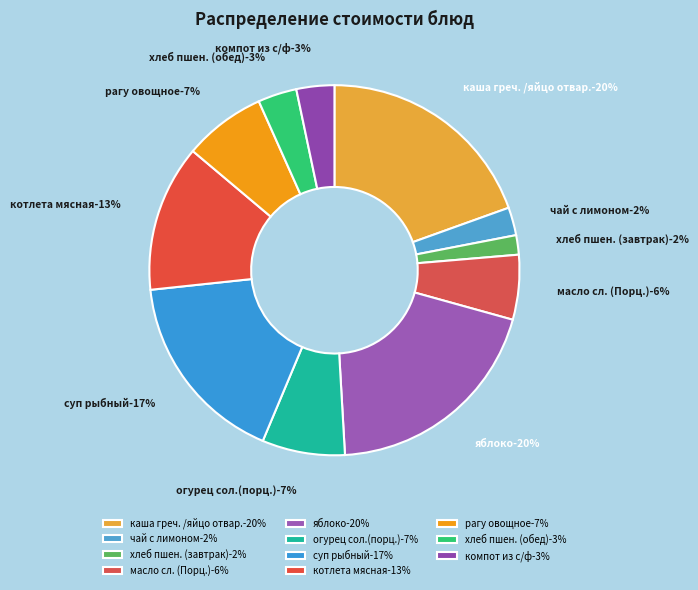

To the nearest percent, what percentage of the pie is компот из с/ф?

3%